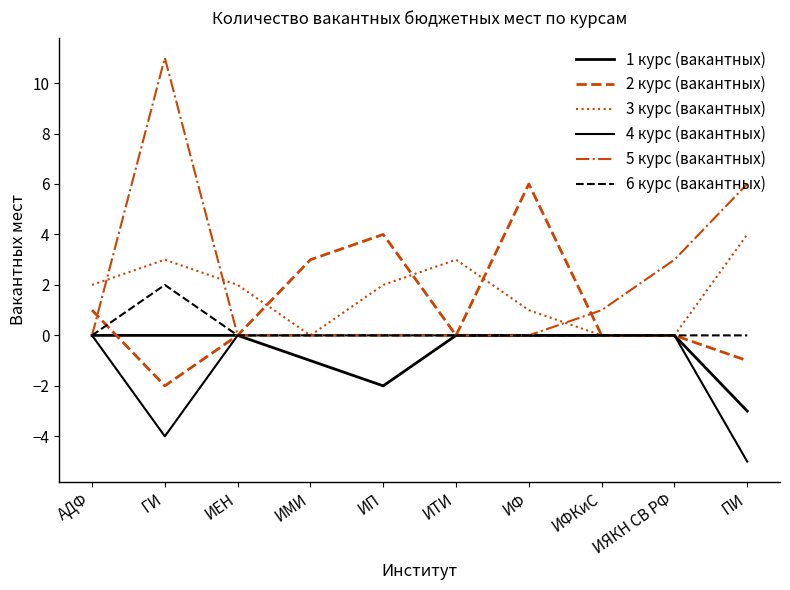

Where is the first local maximum for 5 курс (вакантных)?

ГИ